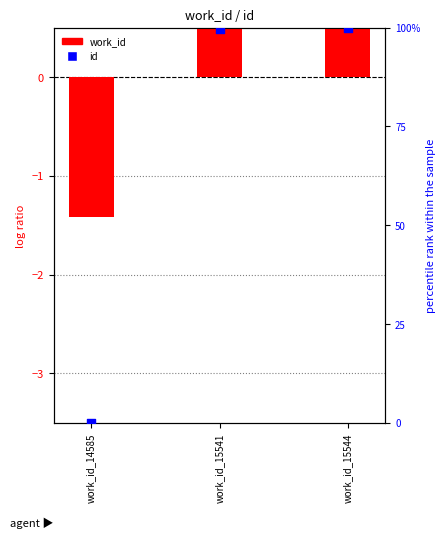

Is the value of id at work_id_15541 greater than the value of work_id at work_id_15541?

Yes